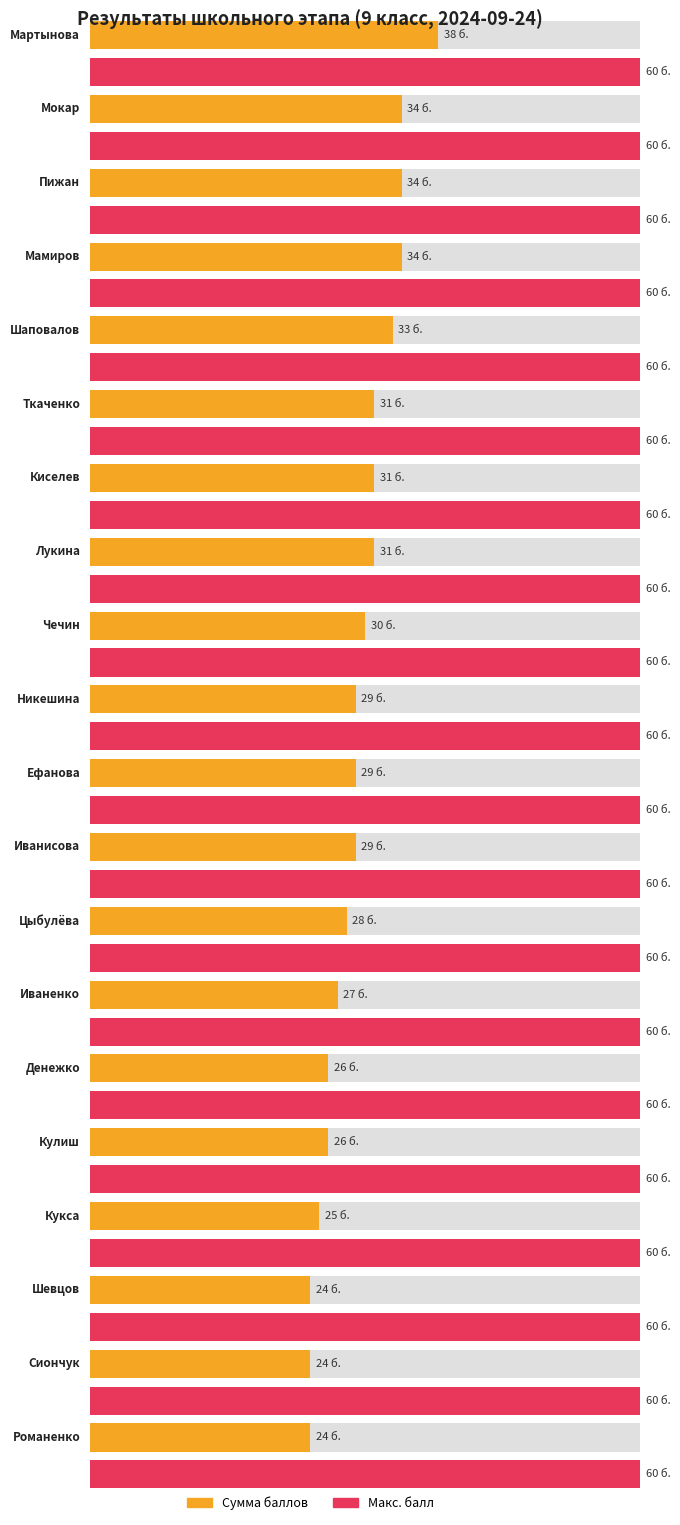

Reading right to left, what are all the values shown in this chart?

Average score: 24	24	24	25	26	26	27	28	29	29	29	30	31	31	31	33	34	34	34	38
Max score: 60	60	60	60	60	60	60	60	60	60	60	60	60	60	60	60	60	60	60	60